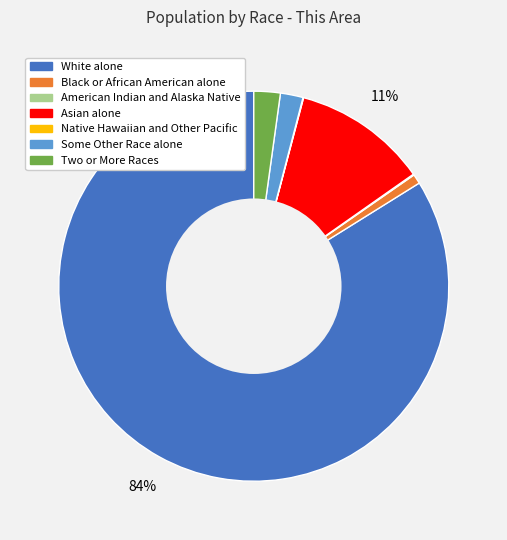

Between White alone and Some Other Race alone, which is larger?

White alone